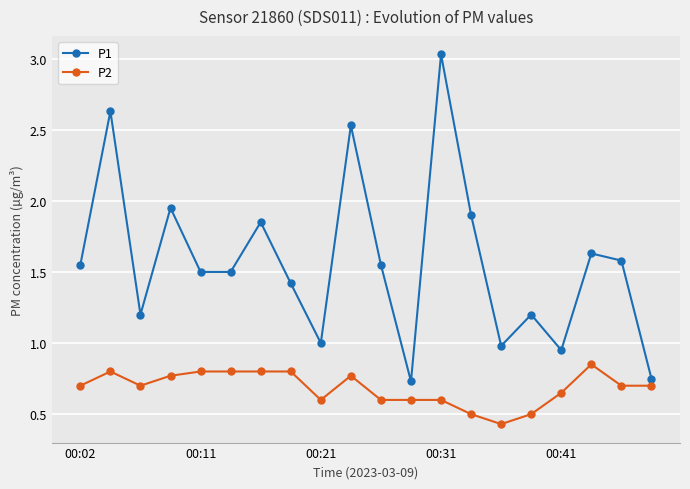

How many lines are shown in the chart?

2